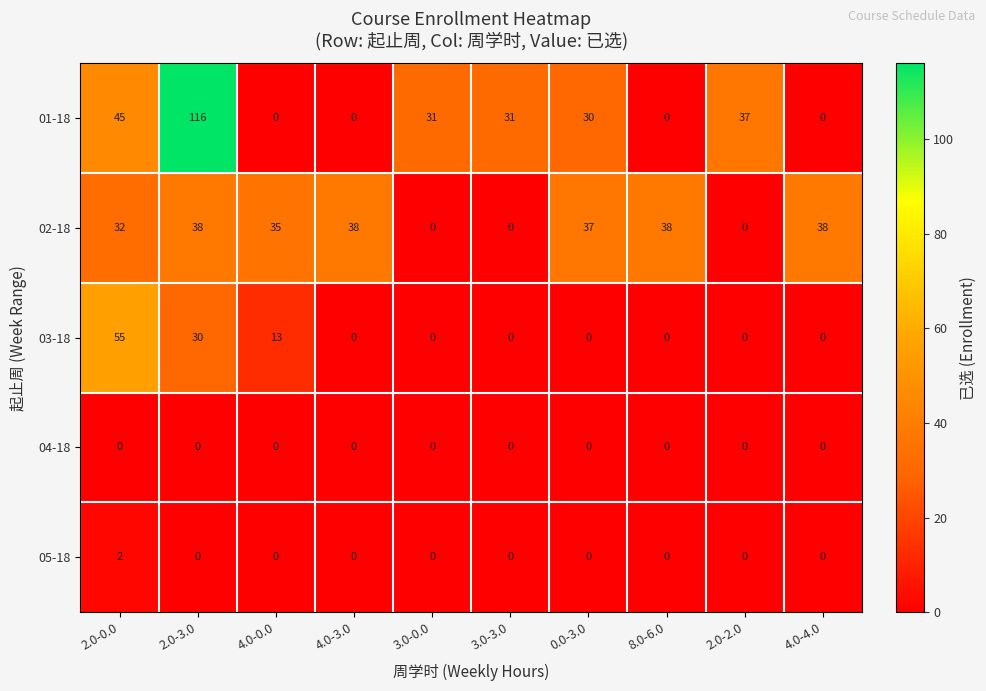

Which series has the widest spread of values?

01-18